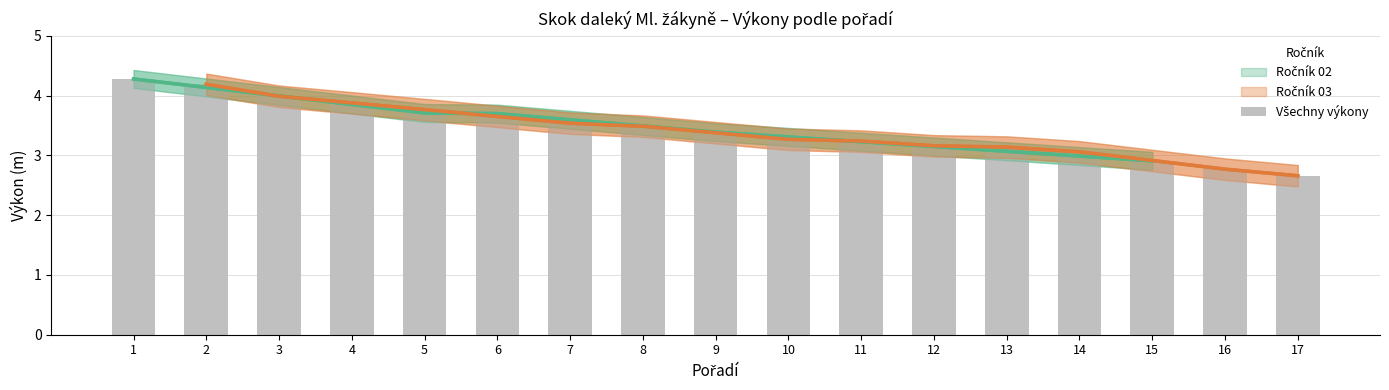

The chart shows a value of 3.5 at 7. True or false?

True